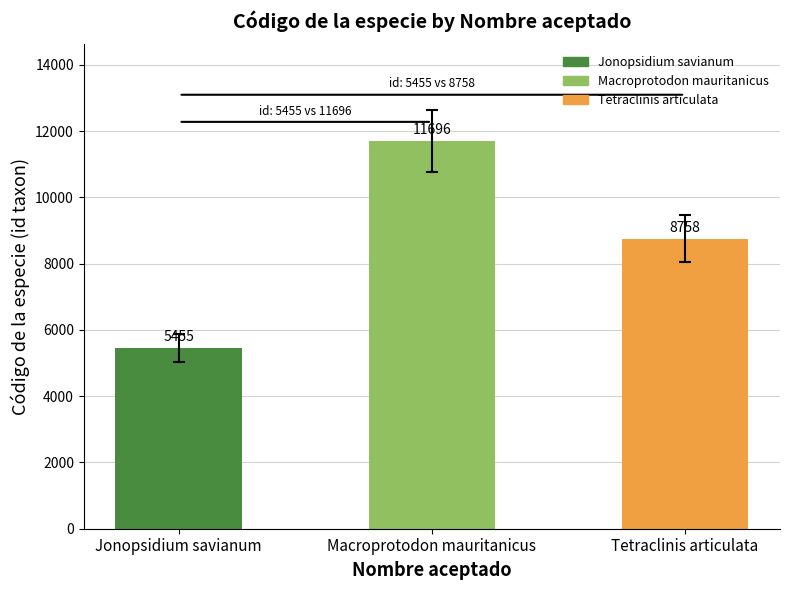

Which has a higher value, Tetraclinis articulata or Macroprotodon mauritanicus?

Macroprotodon mauritanicus